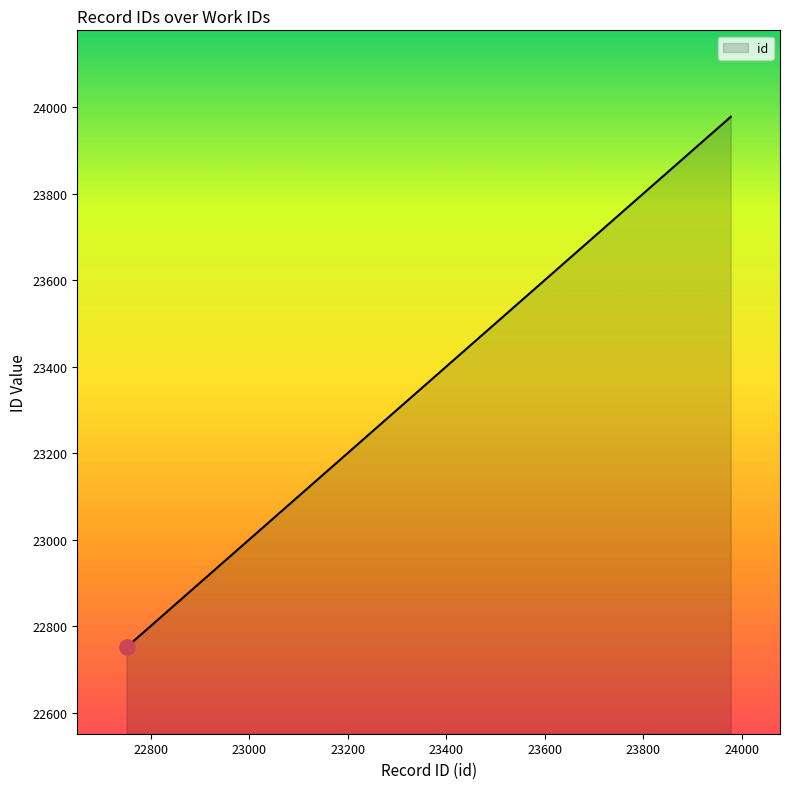

What is the greatest value displayed?

23978